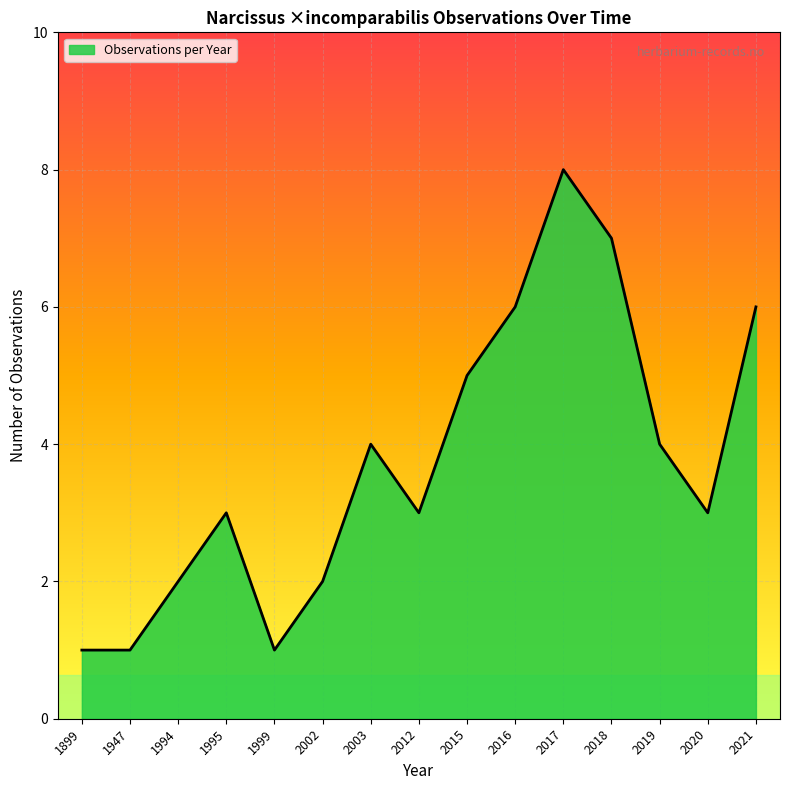

How many lines are shown in the chart?

1